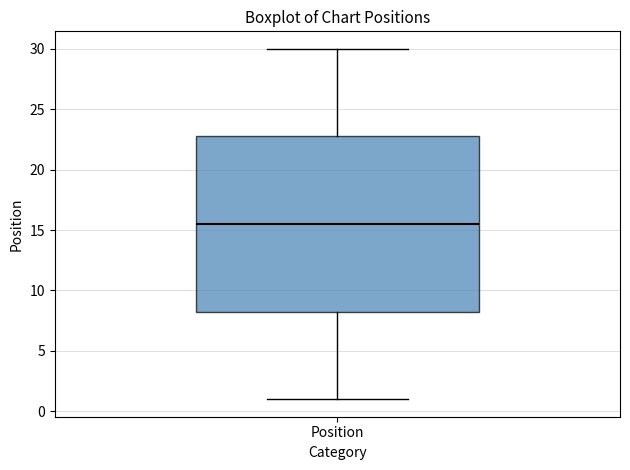

Transcribe this box plot: give where the median line is, the range the box spans, and where the two whiskers end, as read against the y-axis. The values are not printed on the chart, so give them approximately, as read against the axis.

median 15.5, box 8.5 to 23.0, whiskers 1.0 to 30.0